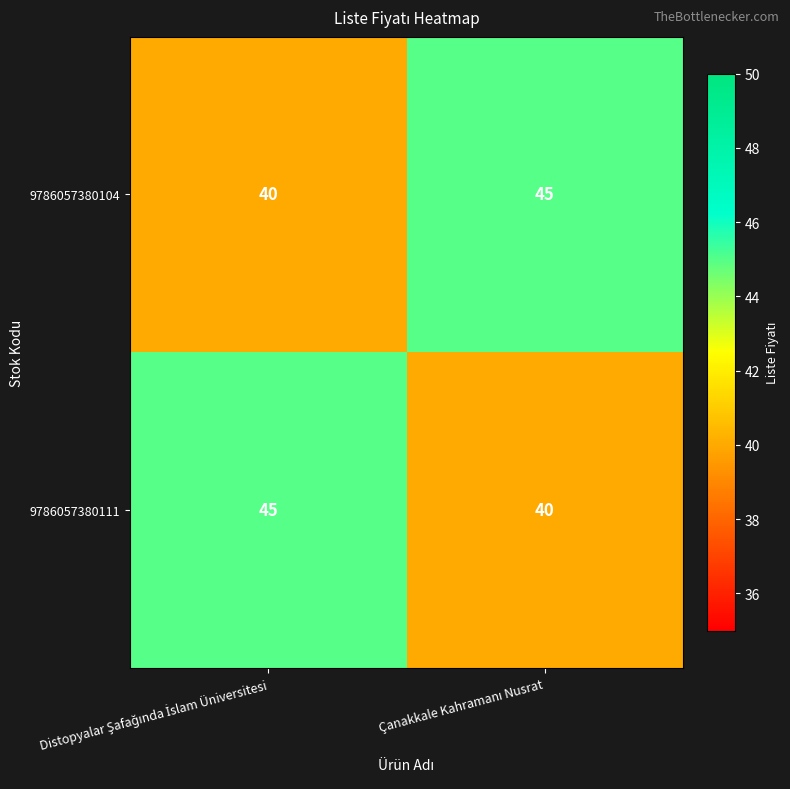

Reading left to right, list all the values displayed in this chart.

9786057380104: 40	45
9786057380111: 45	40